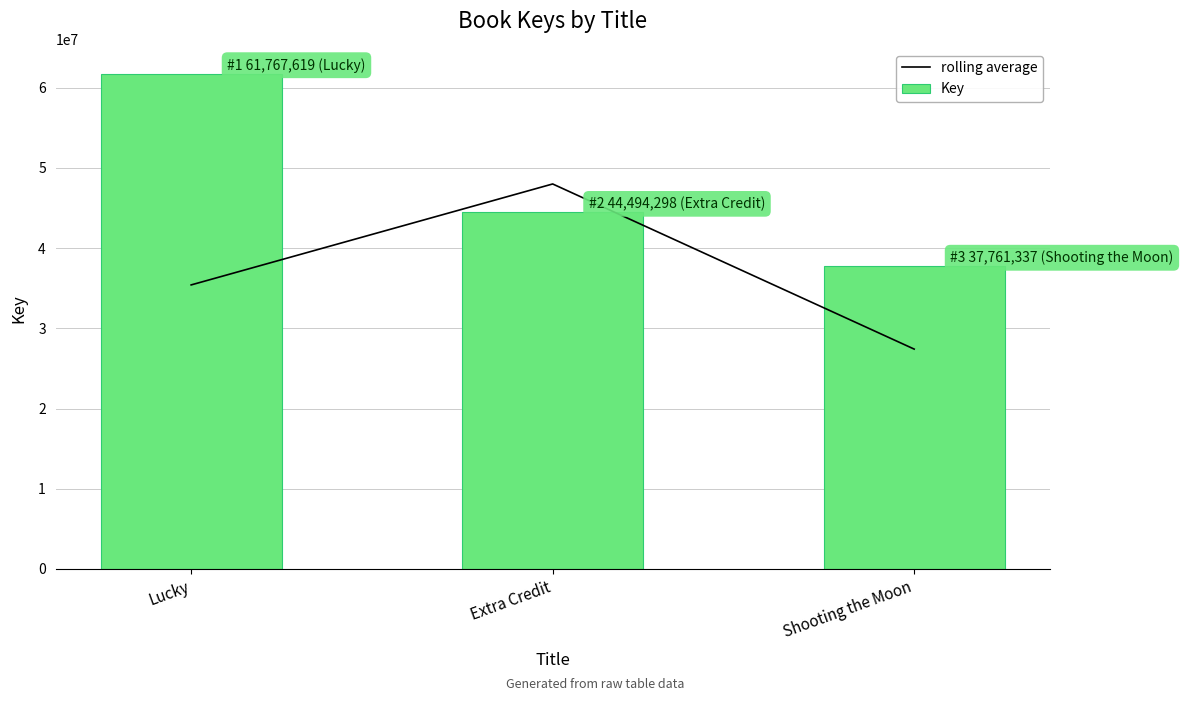

Which series has the largest range (max minus min)?

Key